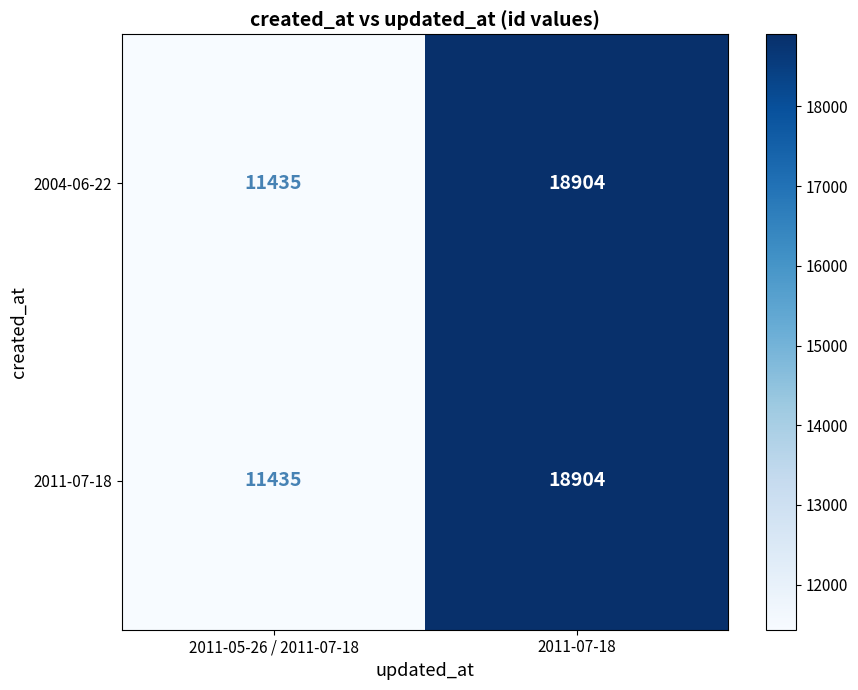

What is the total value across all series at 2011-07-18?

37808